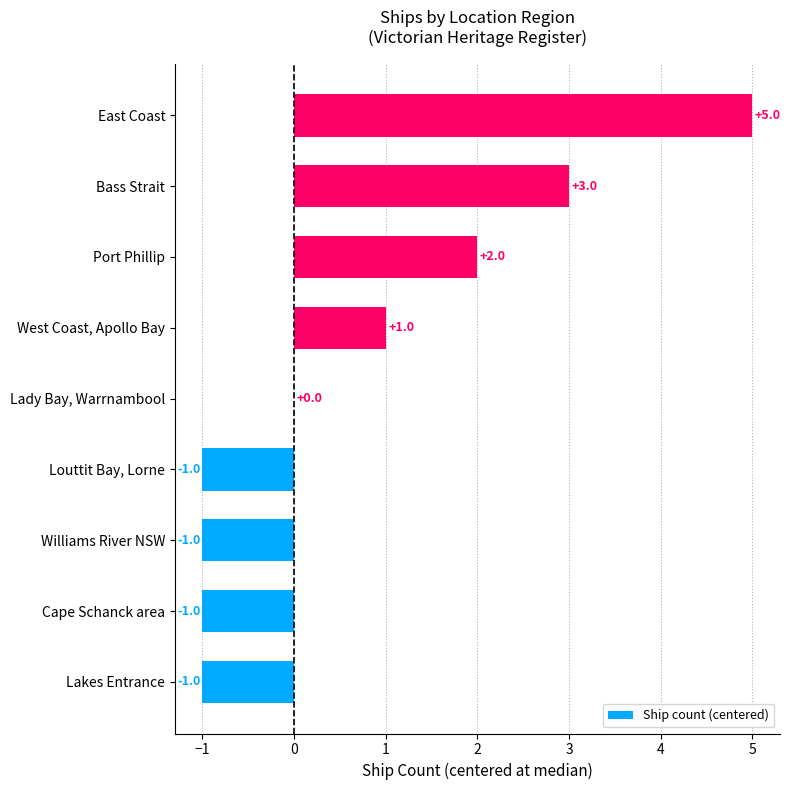

How many data points does each series have?

9